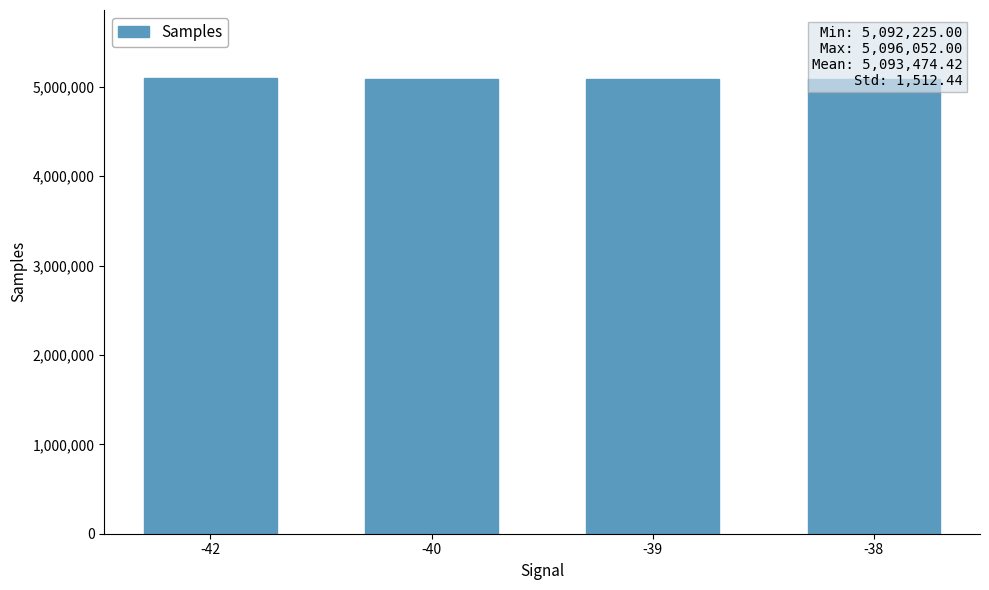

What is the value of the 4th bar from the left?

5092987.7